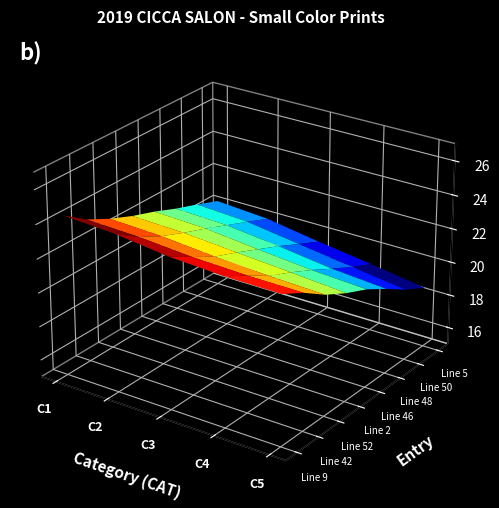

List the series in order of their peak value, highest first.

C1, C2, C3, C4, C5